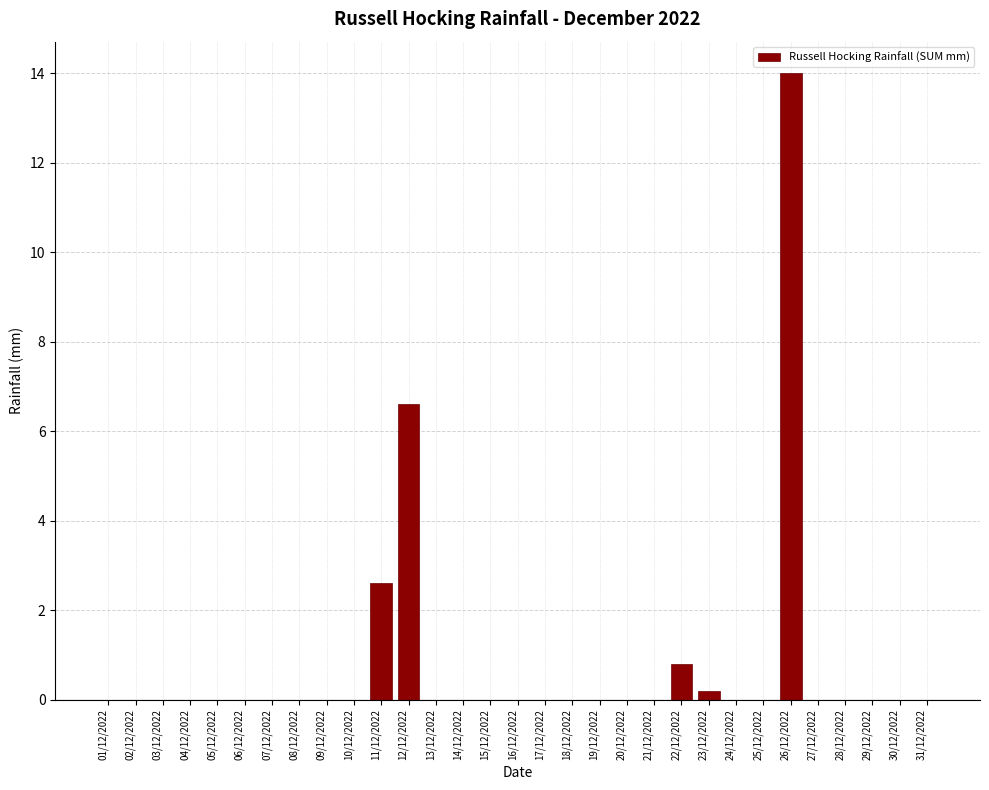

What is the maximum value shown in the chart?

14.0